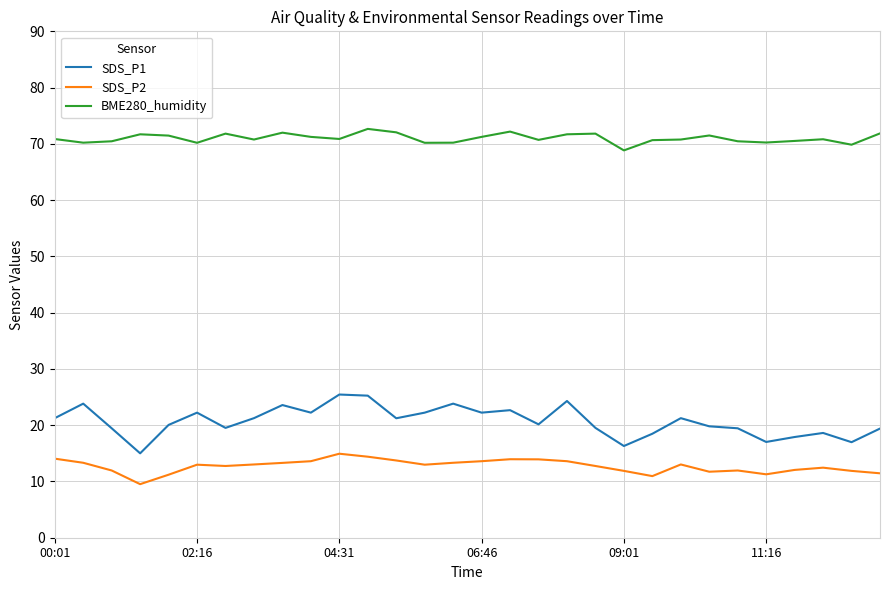

True or false: SDS_P1 and SDS_P2 intersect in this chart.

False